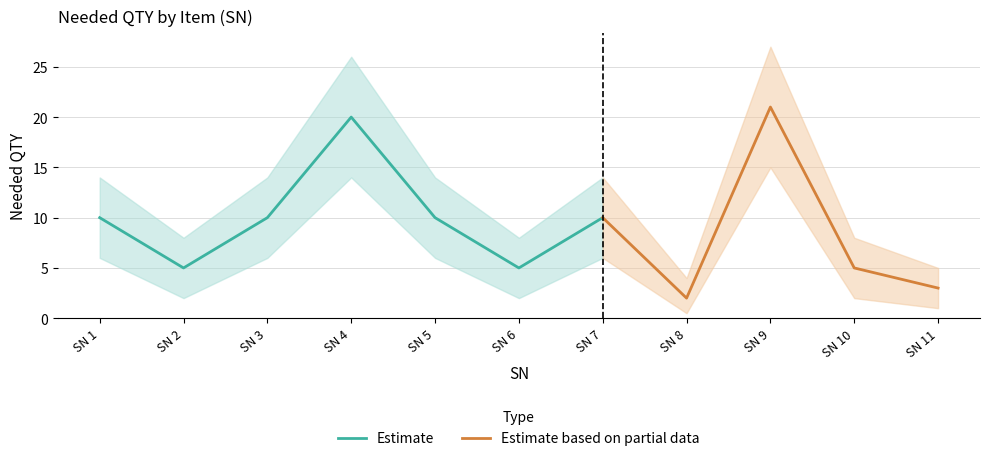

Where does the data first go above 10?

4